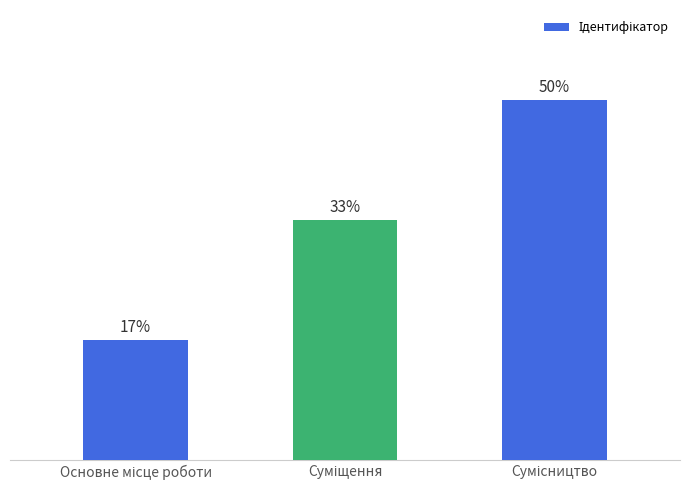

Are the bars horizontal?

No